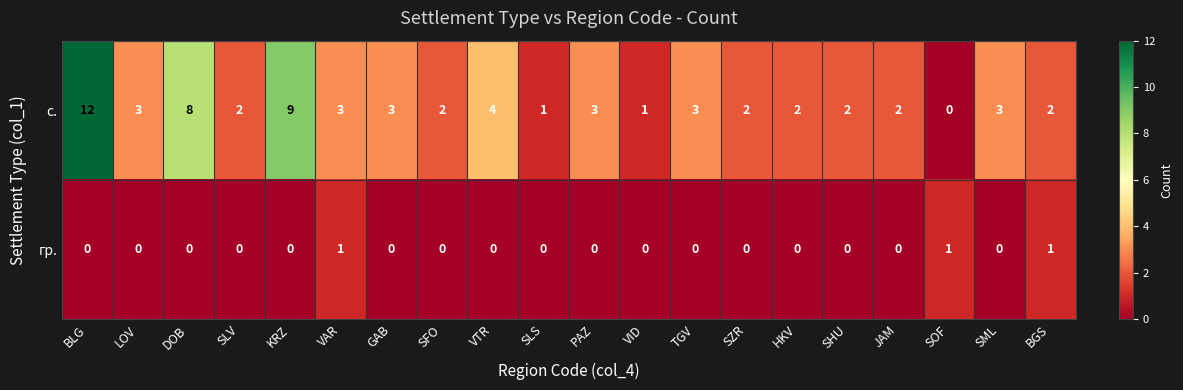

List the series in order of their peak value, highest first.

с., гр.